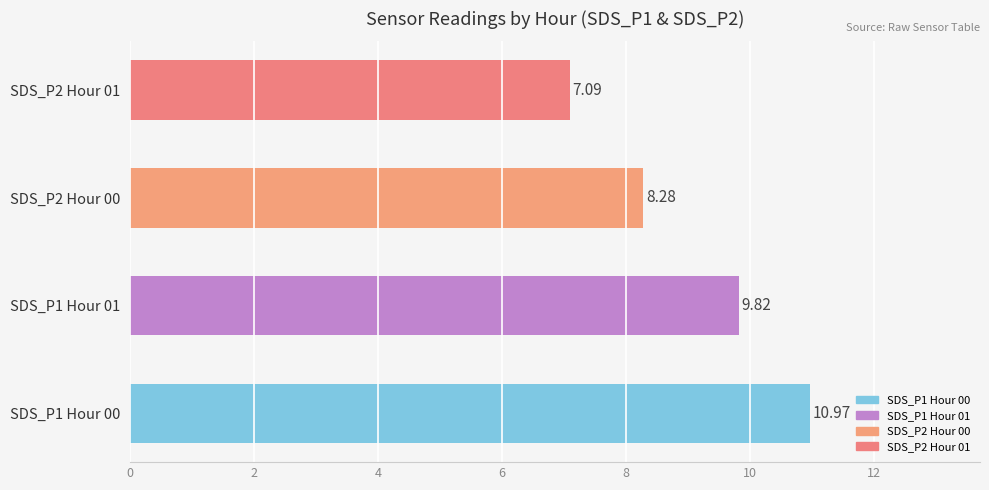

Rank the categories by value from highest to lowest.

SDS_P1 Hour 00, SDS_P1 Hour 01, SDS_P2 Hour 00, SDS_P2 Hour 01